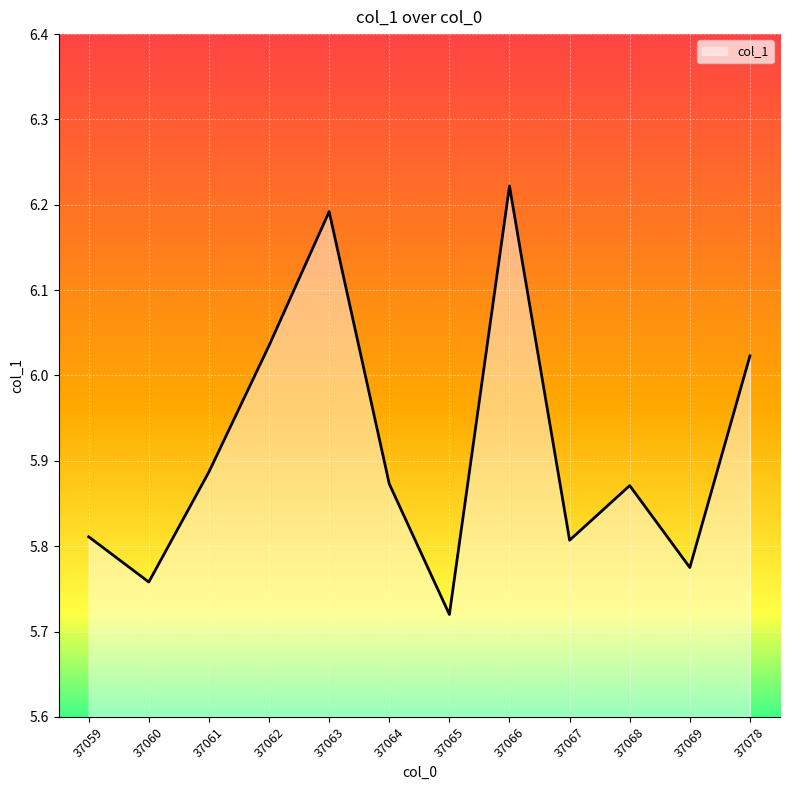

What is the difference between the maximum and minimum values?

0.5